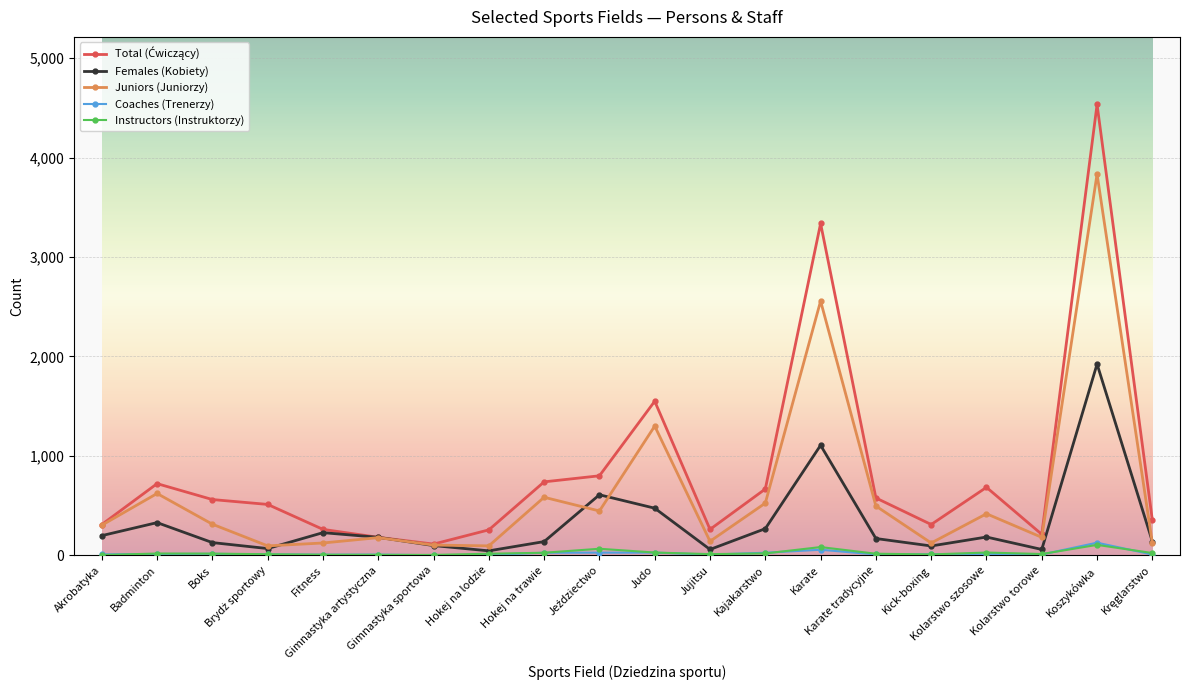

True or false: Instructors (Instruktorzy) and Juniors (Juniorzy) intersect in this chart.

False